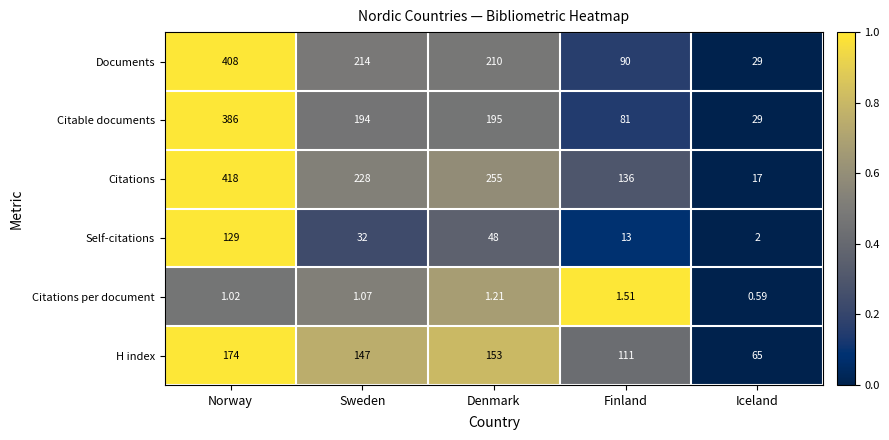

Where is Citations nearest to the value 217?

Sweden